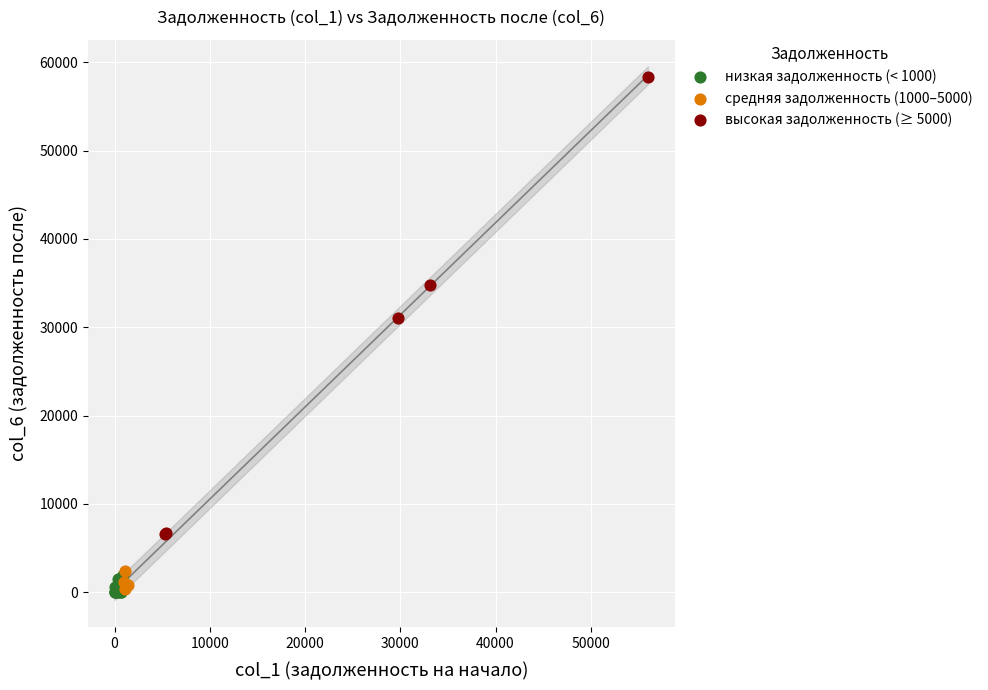

Which series has the largest Y range (max minus min)?

высокая задолженность (≥ 5000)